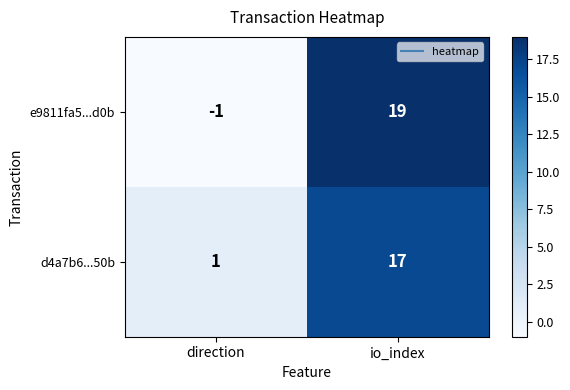

Is it true that d4a7b6...50b equals 17 at io_index?

True